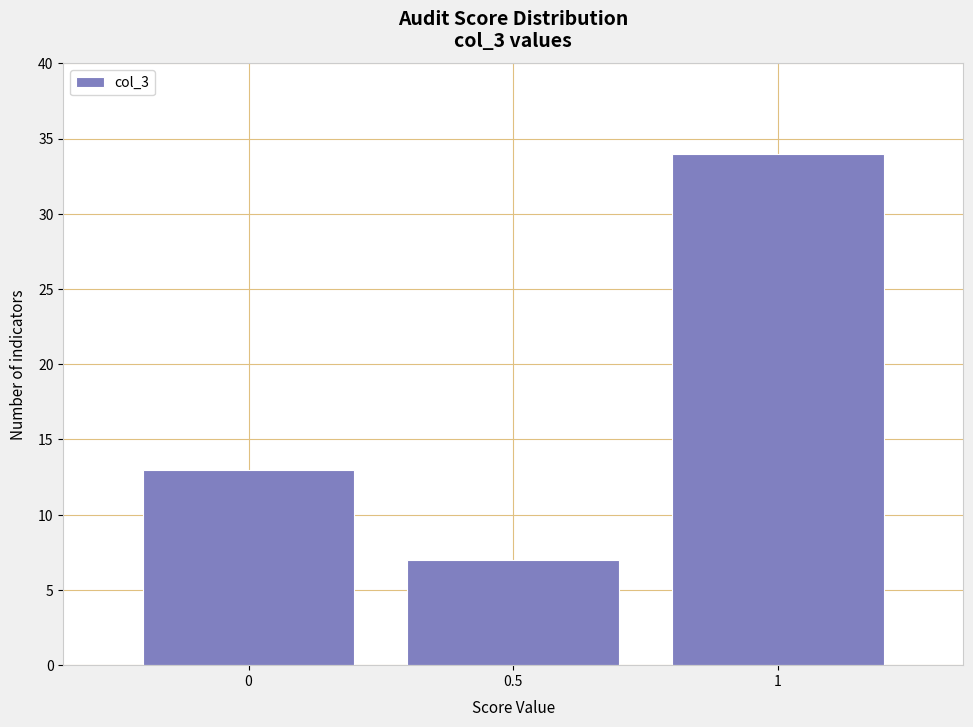

Over which range of the x-axis is the bar tallest?

0.75 to 1.25